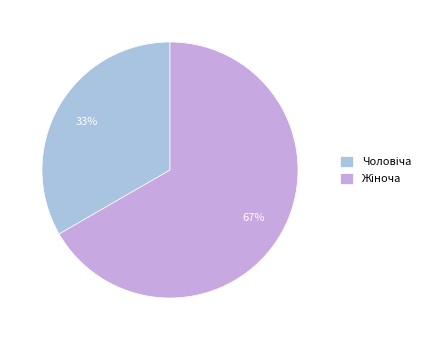

To the nearest percent, what is the average slice percentage?

50%